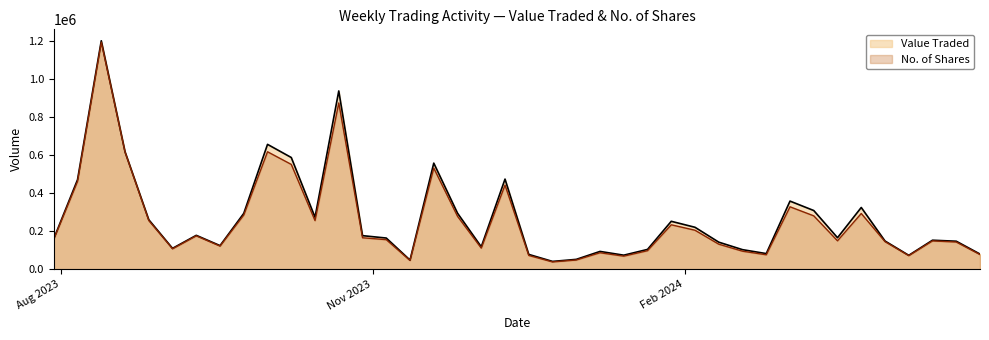

Reading left to right, what are all the values shown in this chart?

Value Traded: 28/04/2024=79579	21/04/2024=146989	14/04/2024=152312	07/04/2024=72903	31/03/2024=148149	24/03/2024=324359	17/03/2024=165397	10/03/2024=308309	03/03/2024=357881	25/02/2024=81980	18/02/2024=102644	11/02/2024=142027	04/02/2024=220232	28/01/2024=251729	21/01/2024=103902	14/01/2024=73604	07/01/2024=93346	31/12/2023=51591	24/12/2023=40859	17/12/2023=77633	10/12/2023=473551	03/12/2023=117752	26/11/2023=294370	19/11/2023=557516	12/11/2023=47902	05/11/2023=163687	29/10/2023=176266	22/10/2023=936931	15/10/2023=272877	08/10/2023=587005	01/10/2023=656144	24/09/2023=293479	17/09/2023=123877	10/09/2023=177951	03/09/2023=109522	27/08/2023=260099	20/08/2023=617370	13/08/2023=1200706	06/08/2023=470466	30/07/2023=160504
No. of Shares: 28/04/2024=76867	21/04/2024=142770	14/04/2024=148745	07/04/2024=71225	31/03/2024=144758	24/03/2024=292760	17/03/2024=149205	10/03/2024=280381	03/03/2024=328006	25/02/2024=75758	18/02/2024=94609	11/02/2024=131395	04/02/2024=204710	28/01/2024=233364	21/01/2024=97202	14/01/2024=68487	07/01/2024=86426	31/12/2023=48235	24/12/2023=38263	17/12/2023=72210	10/12/2023=441979	03/12/2023=110745	26/11/2023=277975	19/11/2023=531522	12/11/2023=45837	05/11/2023=155212	29/10/2023=165177	22/10/2023=873991	15/10/2023=255406	08/10/2023=550774	01/10/2023=617226	24/09/2023=284691	17/09/2023=121531	10/09/2023=175230	03/09/2023=107188	27/08/2023=255747	20/08/2023=615348	13/08/2023=1193170	06/08/2023=461745	30/07/2023=157672